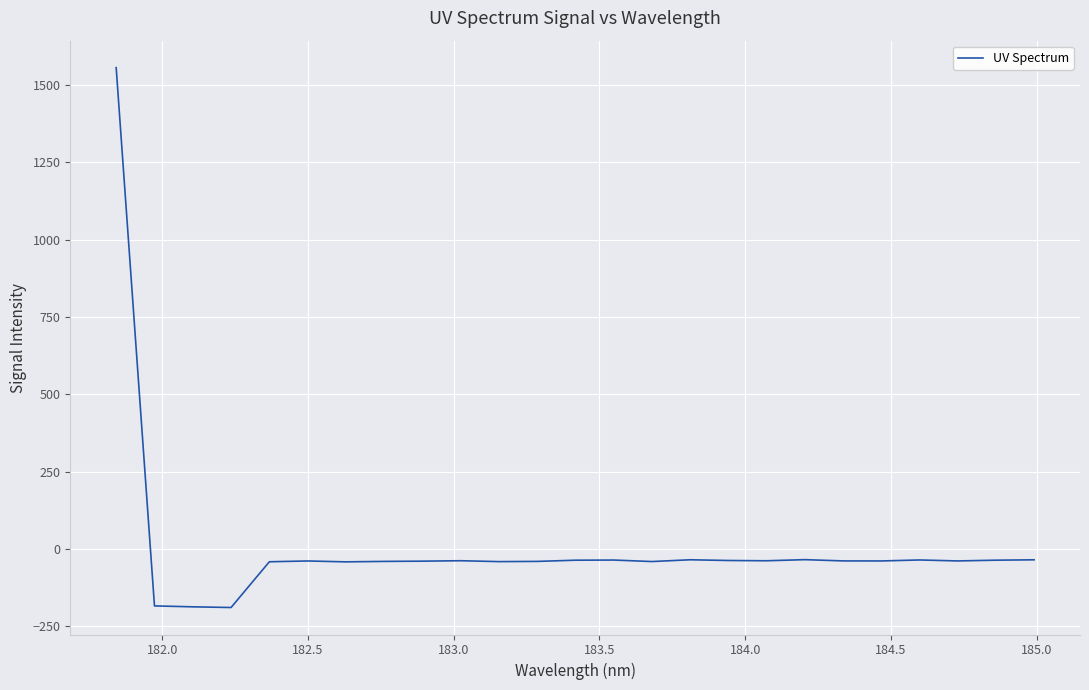

What is the difference between the maximum and minimum values?

1746.5